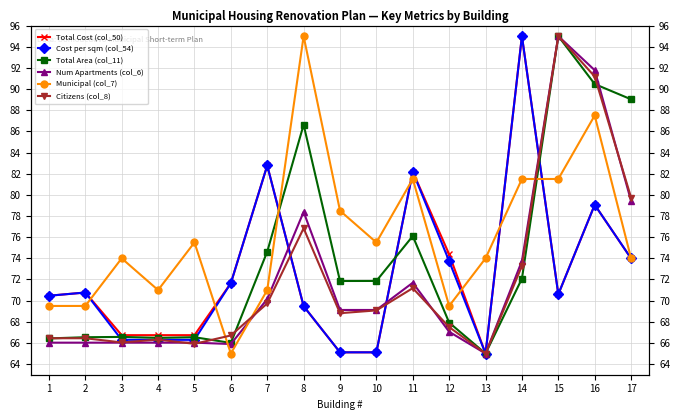

Rank the series at 1 from lowest to highest value.

Num Apartments (col_6), Total Area (col_11), Citizens (col_8), Municipal (col_7), Cost per sqm (col_54), Total Cost (col_50)